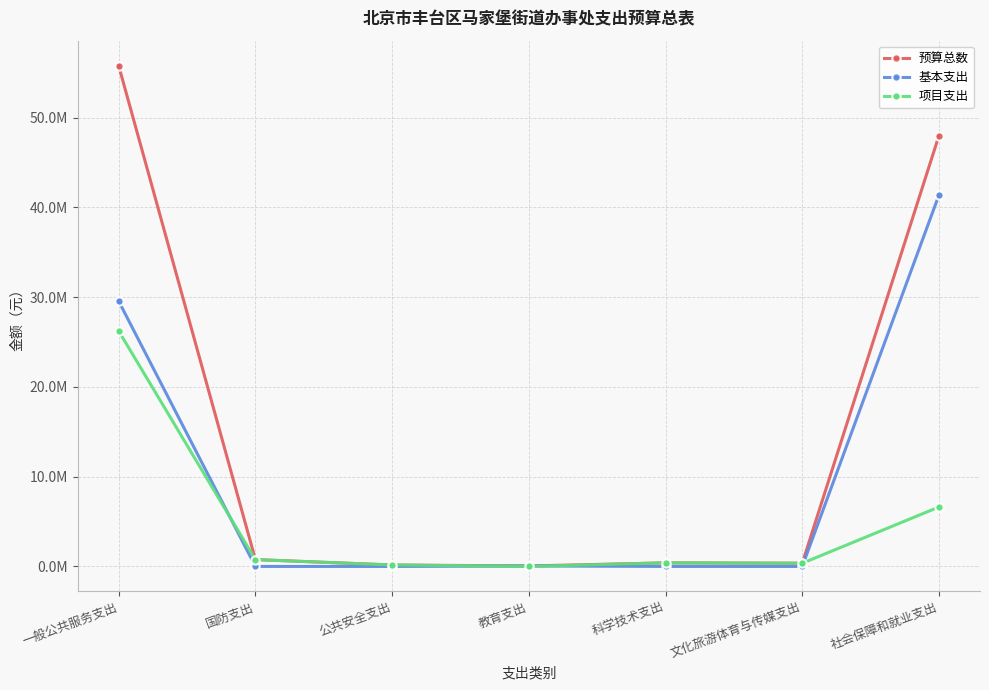

Where is the first local maximum for 预算总数?

科学技术支出